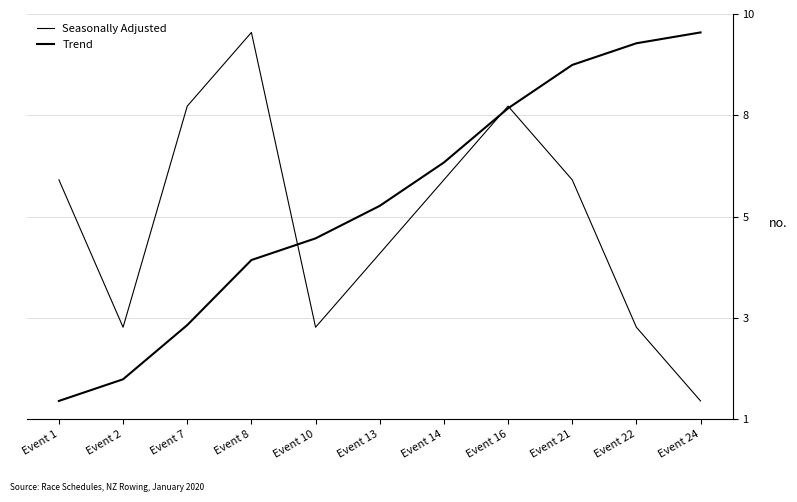

Reading left to right, extract all data points from this chart.

Seasonally Adjusted: 6.4	2.8	8.2	10.0	2.8	4.6	6.4	8.2	6.4	2.8	1.0
Trend: 1.0	1.5	2.9	4.4	5.0	5.8	6.8	8.1	9.2	9.7	10.0